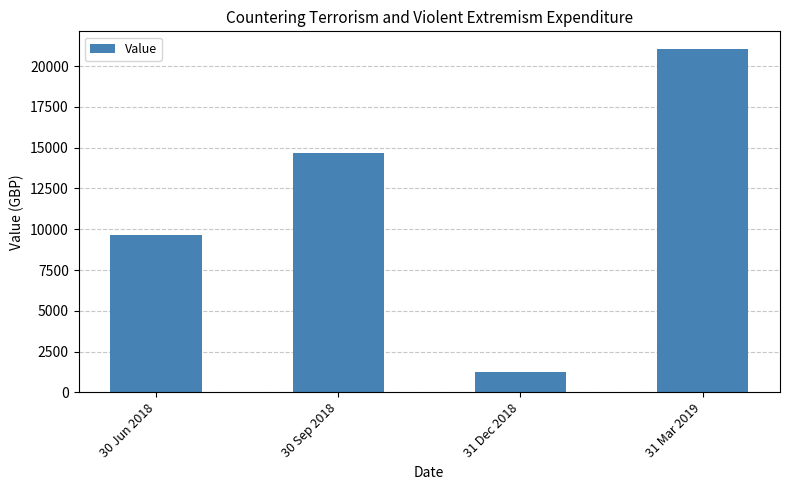

Which label corresponds to the largest value in the chart?

31 Mar 2019